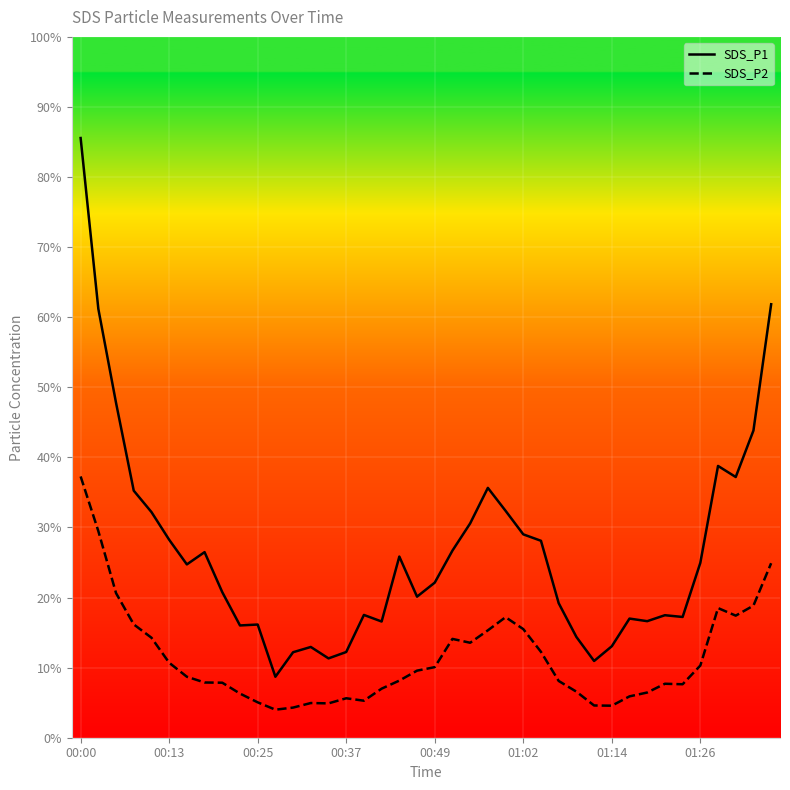

What is the value of the SDS_P1 point at the 5th from the left?

32.2